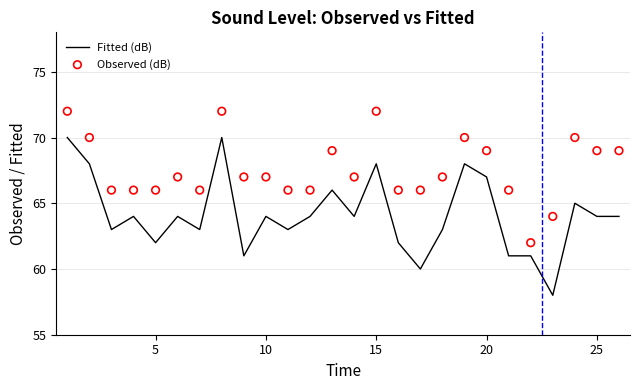

What is the minimum value for Fitted (dB)?

58